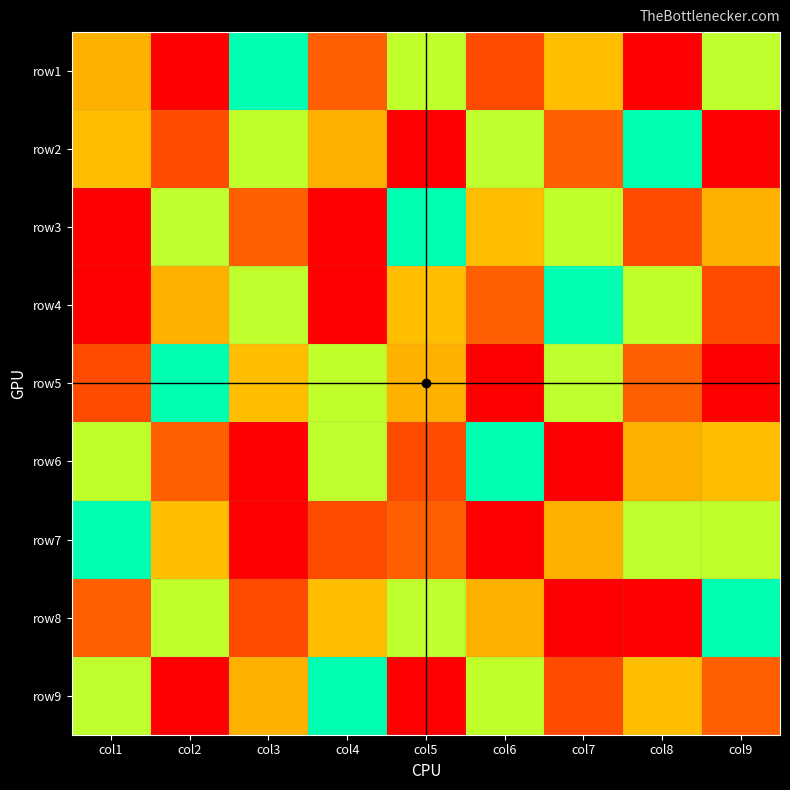

What is the total value across all series at col9?

45